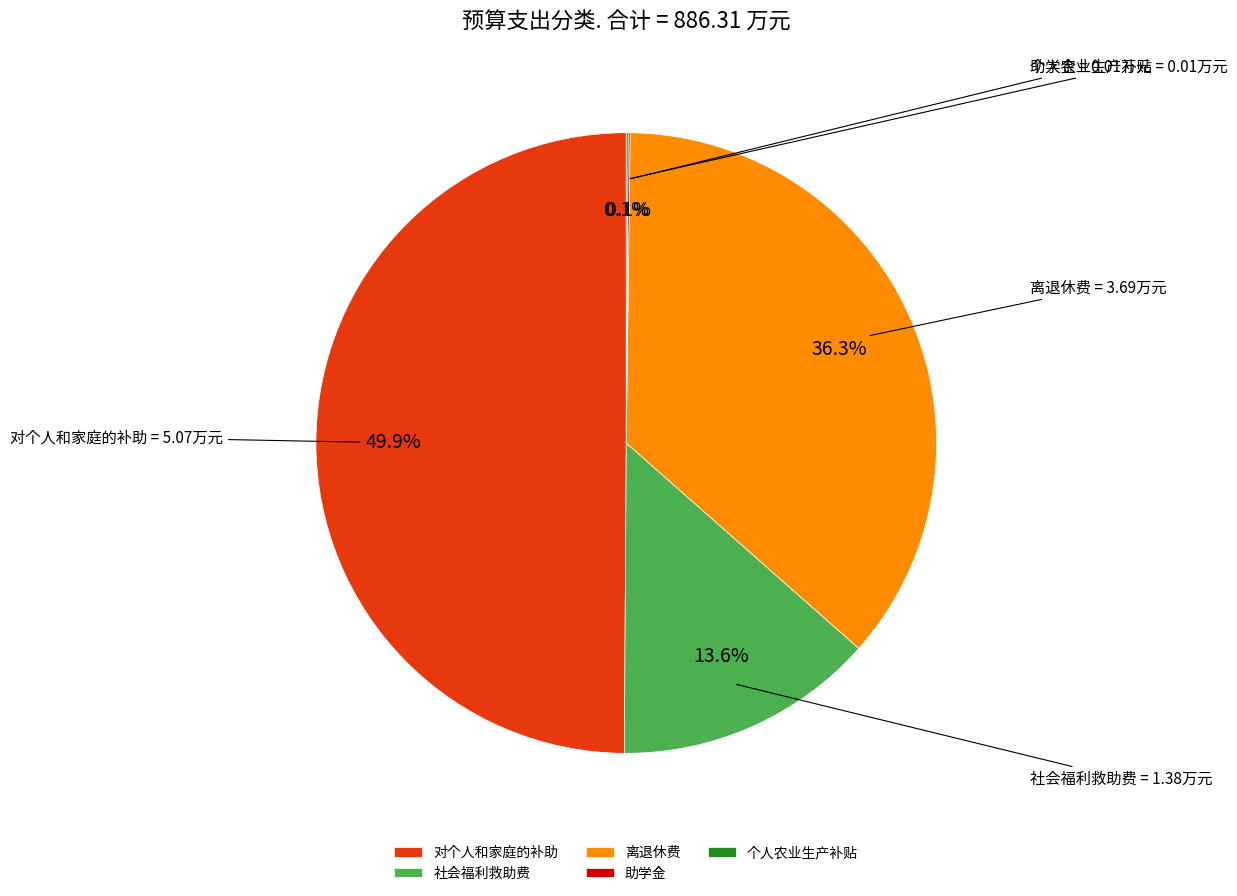

Combined, do 离退休费 and 对个人和家庭的补助 account for over 50%?

Yes